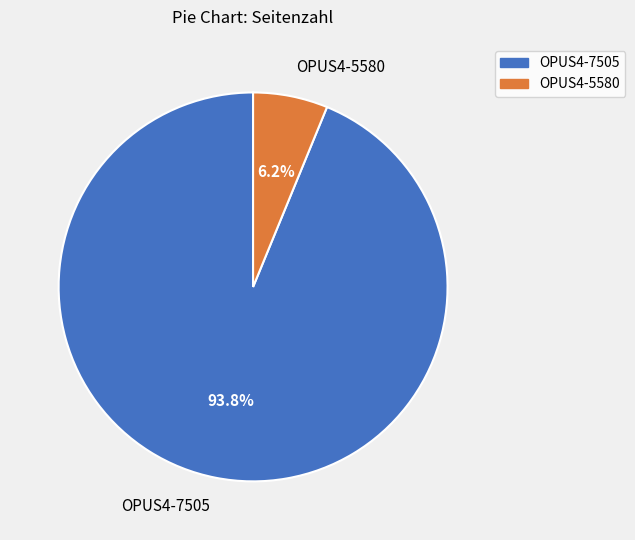

True or false: OPUS4-5580 accounts for 1% of the total.

False